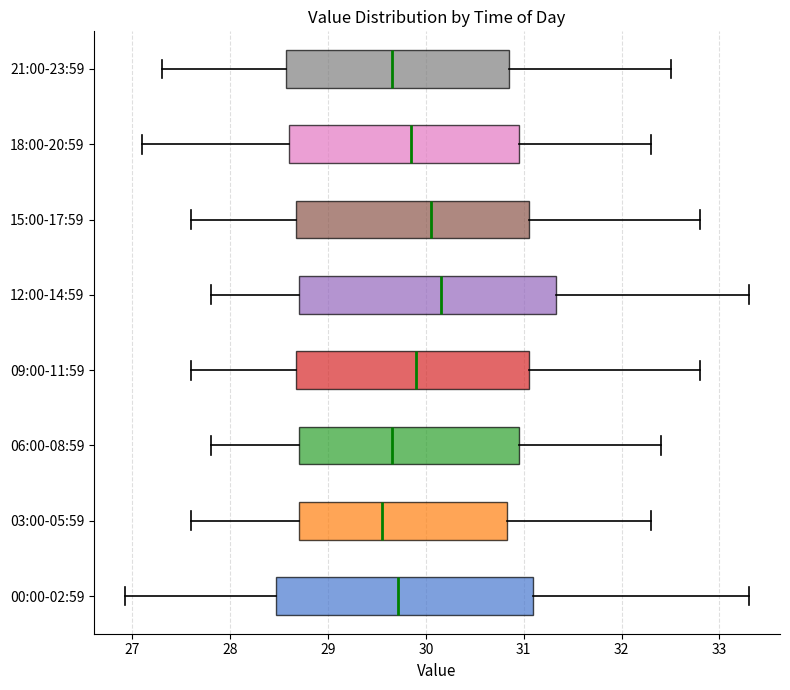

Reading bottom to top, transcribe this box plot: for each box, give where its median line is, the range the box spans, and where its two whiskers end, as read against the x-axis. The values are not printed on the chart, so give them approximately, as read against the axis.

00:00-02:59: median 29.7, box 28.5 to 31.1, whiskers 26.9 to 33.3
03:00-05:59: median 29.6, box 28.7 to 30.8, whiskers 27.6 to 32.3
06:00-08:59: median 29.7, box 28.7 to 31.0, whiskers 27.8 to 32.4
09:00-11:59: median 29.9, box 28.7 to 31.1, whiskers 27.6 to 32.8
12:00-14:59: median 30.2, box 28.7 to 31.3, whiskers 27.8 to 33.3
15:00-17:59: median 30.1, box 28.7 to 31.1, whiskers 27.6 to 32.8
18:00-20:59: median 29.9, box 28.6 to 31.0, whiskers 27.1 to 32.3
21:00-23:59: median 29.7, box 28.6 to 30.9, whiskers 27.3 to 32.5